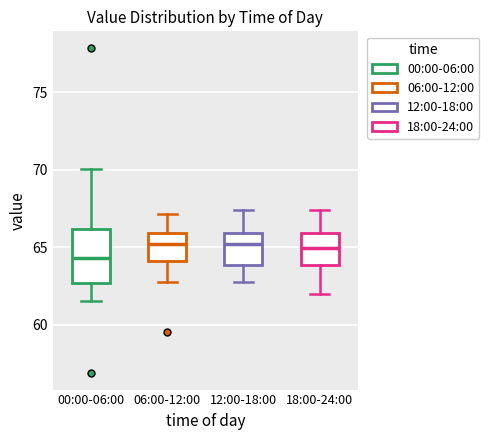

Reading left to right, read every box against the y-axis: the position of its median line, the range the box covers, and the ends of its whiskers. The values are not printed on the chart, so give them approximately, as read against the axis.

00:00-06:00: median 64.5, box 62.5 to 66.0, whiskers 61.5 to 70.0
06:00-12:00: median 65.0, box 64.0 to 66.0, whiskers 62.5 to 67.0
12:00-18:00: median 65.0, box 64.0 to 66.0, whiskers 62.5 to 67.5
18:00-24:00: median 65.0, box 64.0 to 66.0, whiskers 62.0 to 67.5